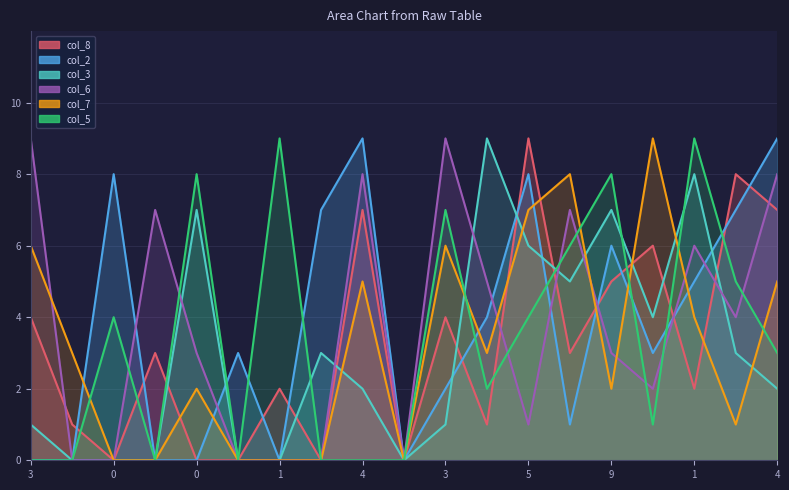

What is the difference between the second highest and minimum values in the col_7 series?

8